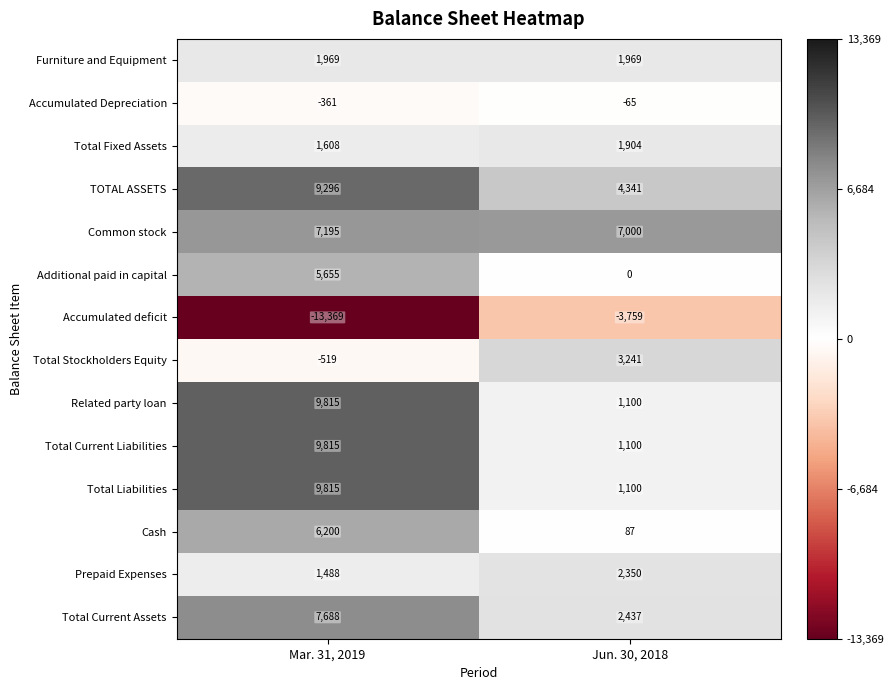

At which category is the sum across all series the highest?

Mar. 31, 2019